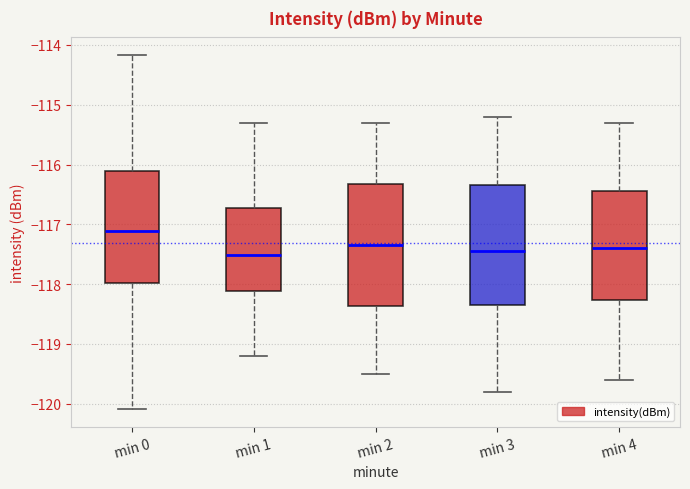

Reading left to right, transcribe this box plot: for each box, give where its median line is, the range the box spans, and where its two whiskers end, as read against the y-axis. The values are not printed on the chart, so give them approximately, as read against the axis.

min 0: median -117.1, box -118.0 to -116.1, whiskers -120.1 to -114.2
min 1: median -117.5, box -118.1 to -116.7, whiskers -119.2 to -115.3
min 2: median -117.3, box -118.4 to -116.3, whiskers -119.5 to -115.3
min 3: median -117.4, box -118.3 to -116.3, whiskers -119.8 to -115.2
min 4: median -117.4, box -118.3 to -116.4, whiskers -119.6 to -115.3